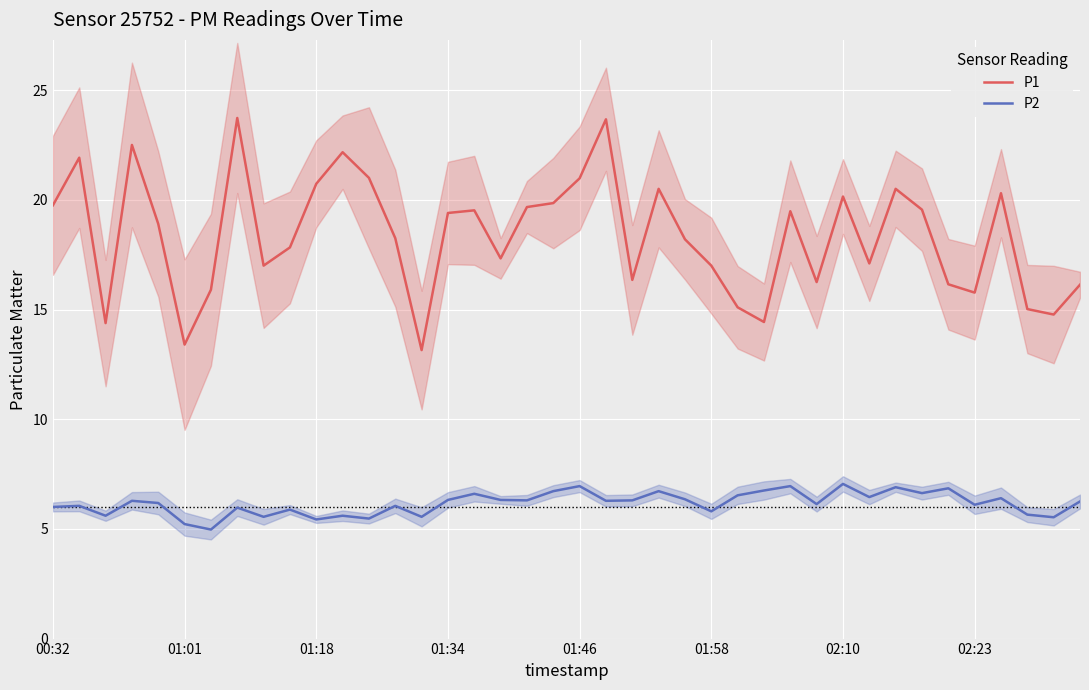

Reading left to right, list all the values displayed in this chart.

P1: 19.8	21.9	14.4	22.5	18.9	13.4	15.9	23.7	17.0	17.8	20.7	22.2	21.0	18.2	13.2	19.4	19.5	17.3	19.7	19.9	21.0	23.7	16.4	20.5	18.2	17.0	15.1	14.4	19.5	16.2	20.1	17.1	20.5	19.6	16.1	15.8	20.3	15.0	14.8	16.1
P2: 6.0	6.0	5.6	6.3	6.2	5.2	5.0	6.0	5.5	5.9	5.4	5.6	5.5	6.0	5.5	6.3	6.6	6.3	6.3	6.7	7.0	6.3	6.3	6.7	6.3	5.8	6.5	6.8	7.0	6.1	7.0	6.5	6.9	6.6	6.8	6.1	6.4	5.7	5.5	6.2